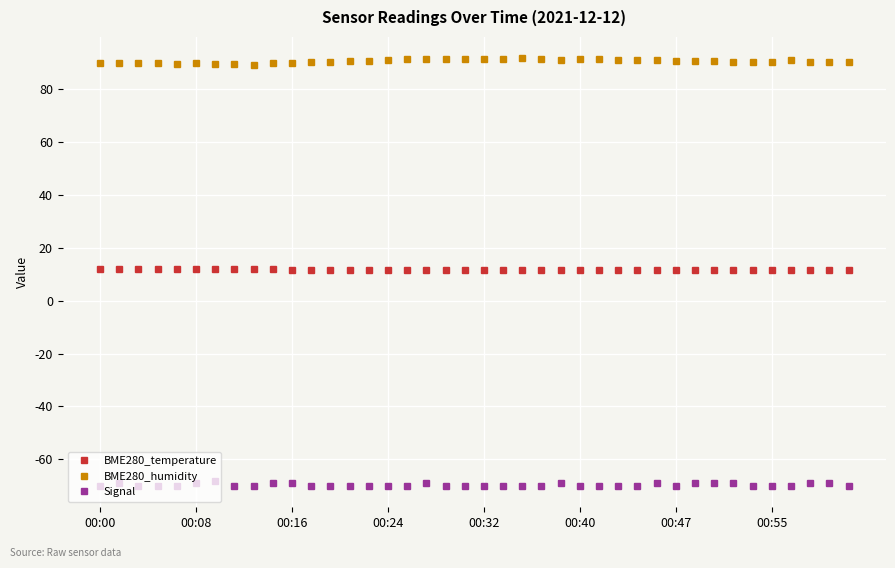

How many data points does each series have?

40